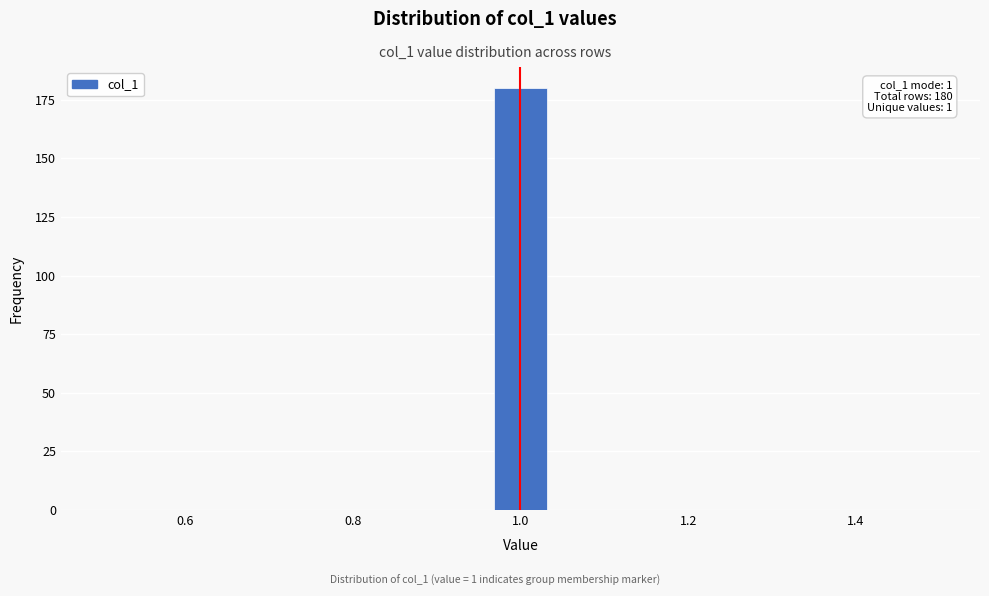

Around what value on the x-axis is the tallest bar? Give the approximate position of its centre, as read against the axis.

1.00